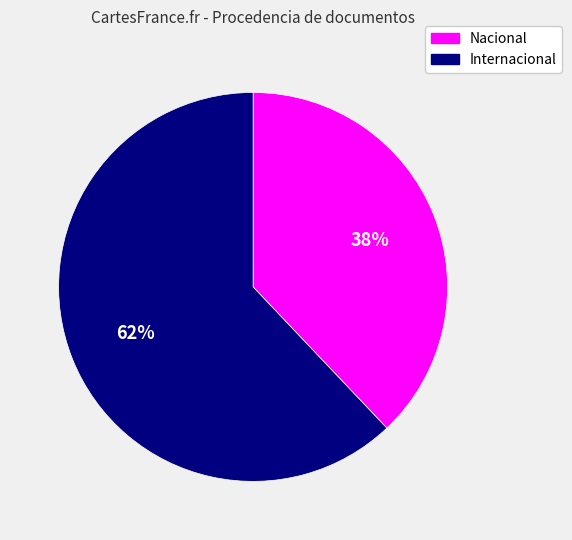

What percentage is the Nacional slice, to the nearest percent?

38%